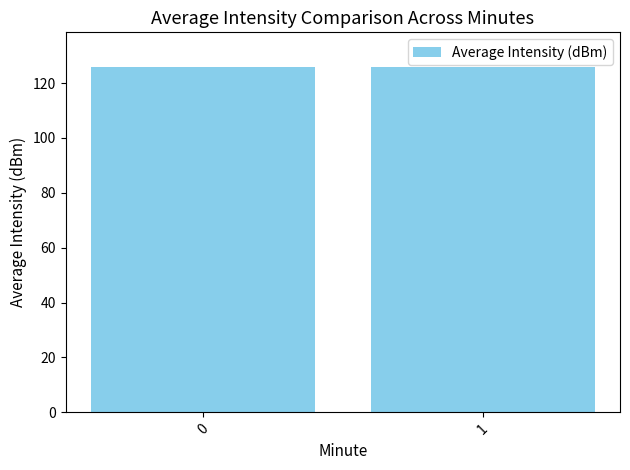

What is the greatest value displayed?

125.9